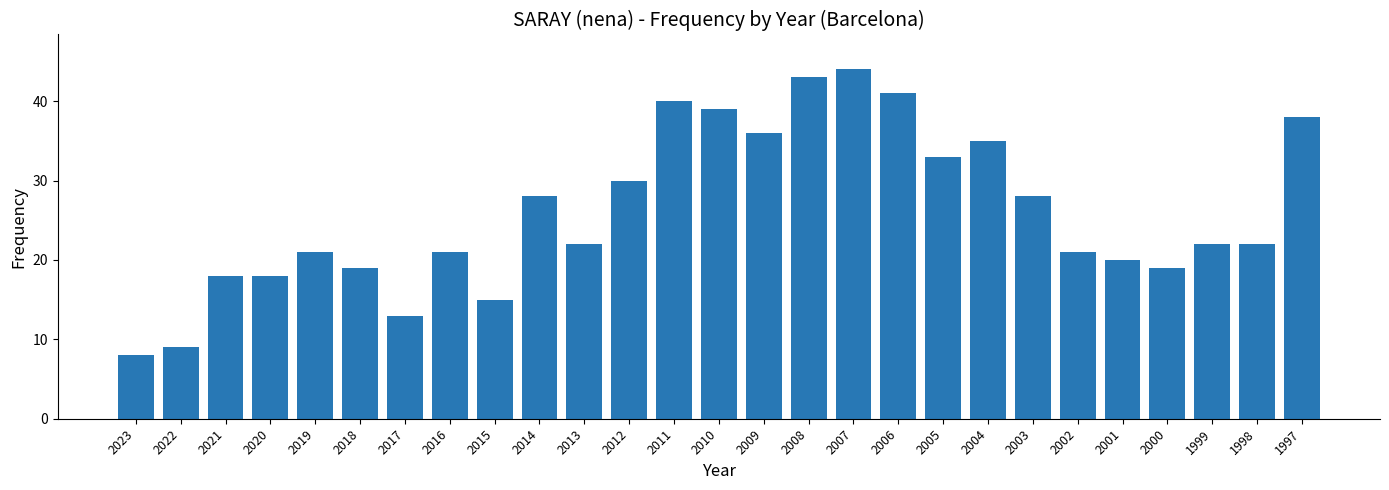

Count the number of data series in this chart.

1